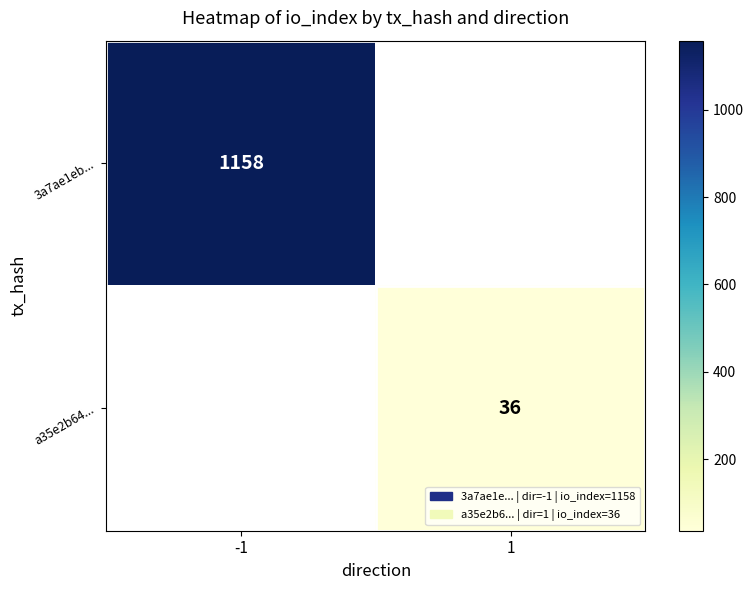

True or false: 3a7ae1eb... has a value of 1158 at -1.

True